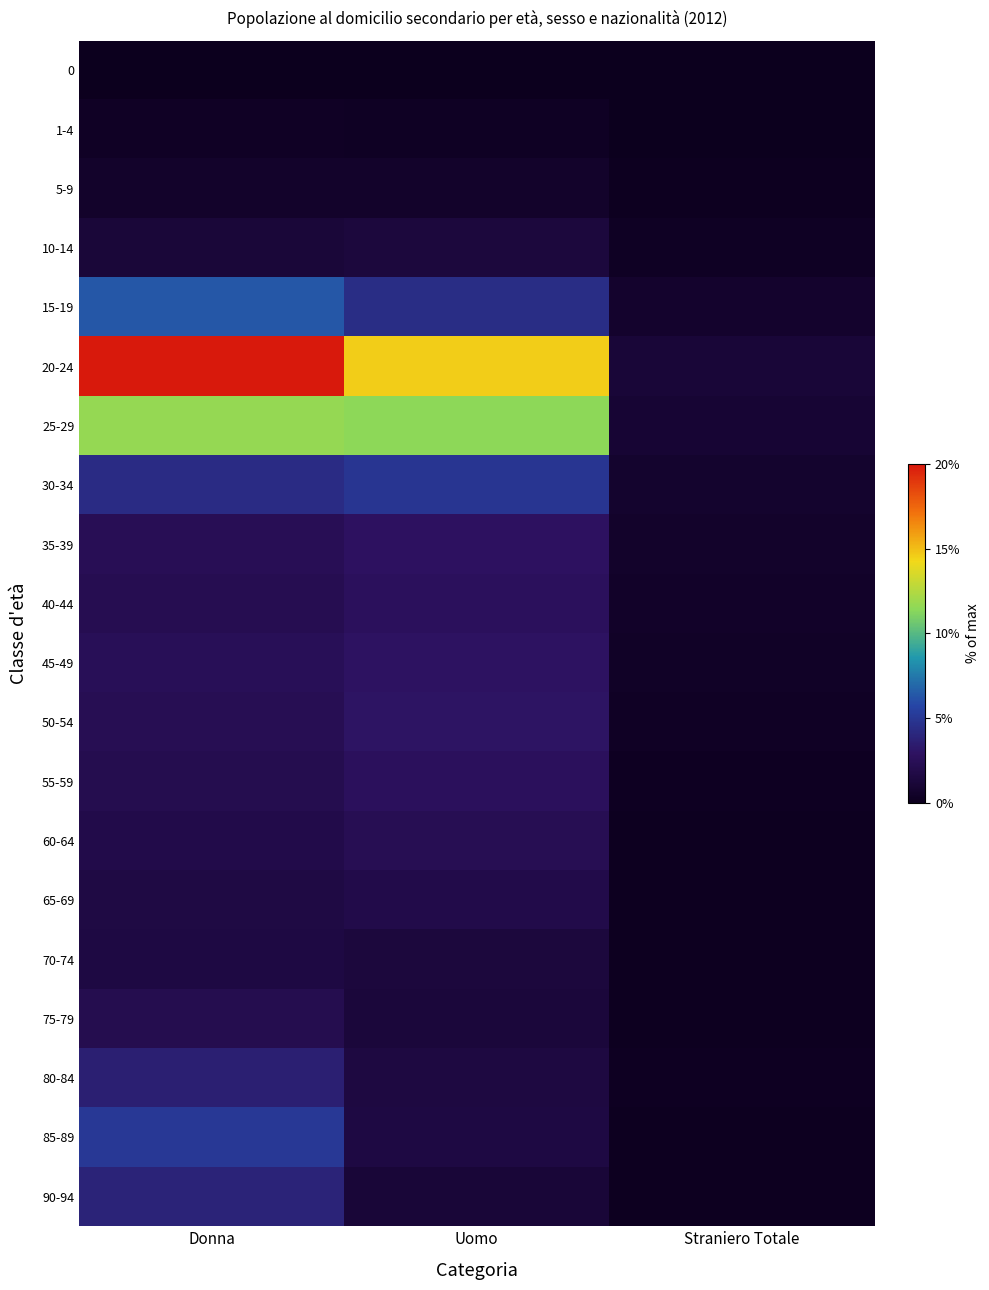

Rank the categories by 45-49 value from lowest to highest.

Straniero Totale, Donna, Uomo